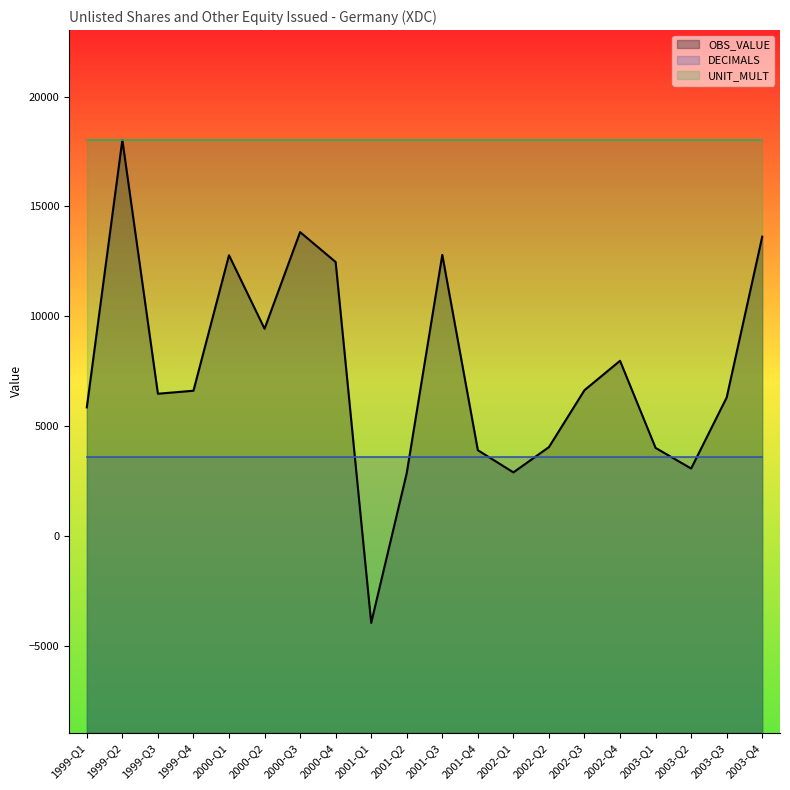

The UNIT_MULT series shows 6 at 2000-Q4. True or false?

True